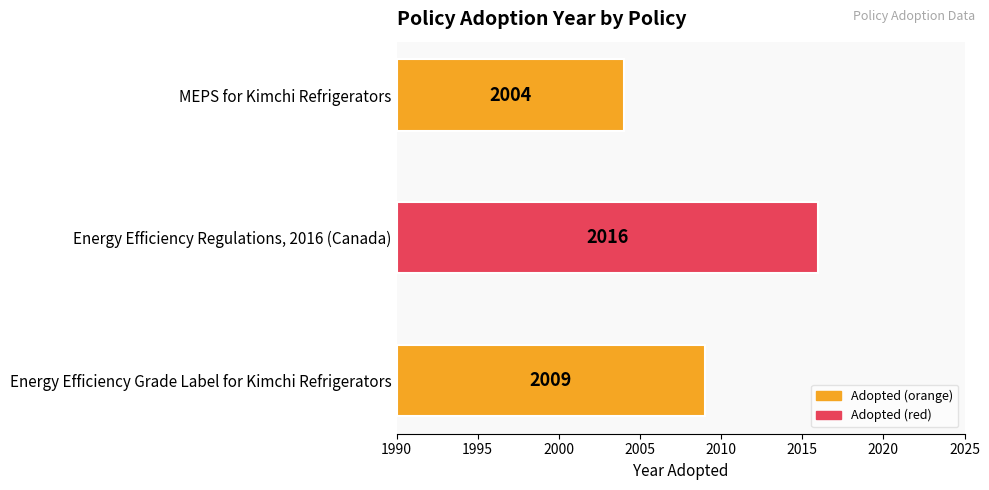

What value does the data have at MEPS for Kimchi Refrigerators, to the nearest 5?

15